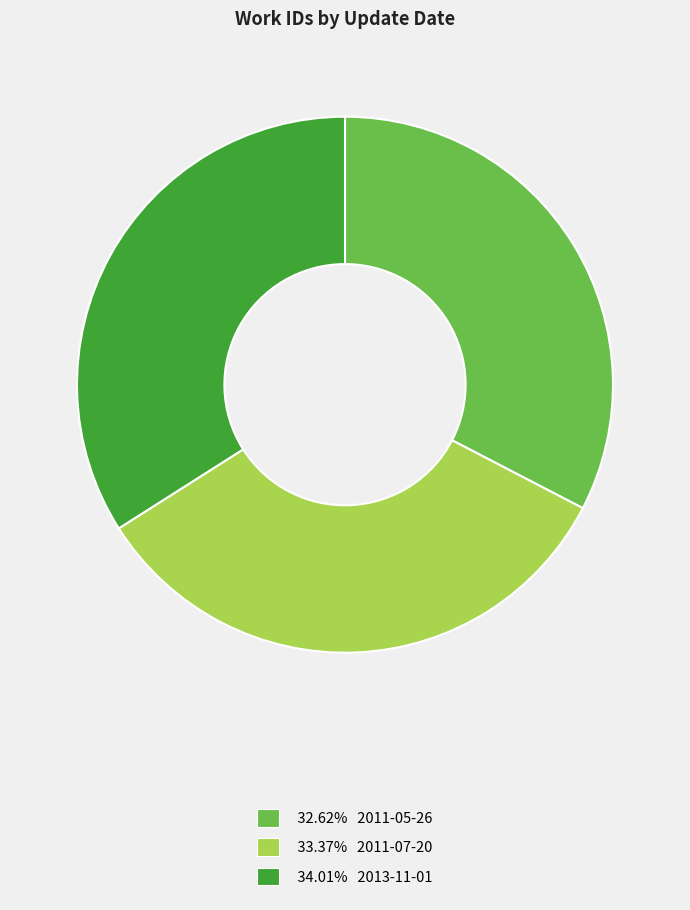

Does any single category account for the majority?

No